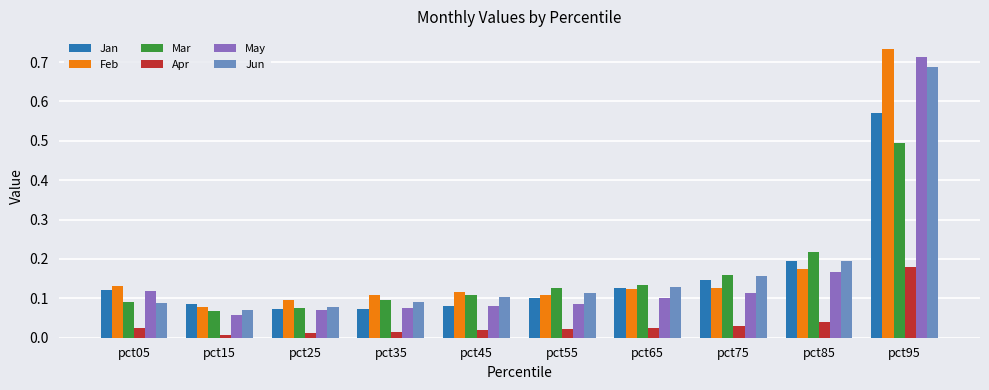

True or false: May has a value of 0.1 at pct75.

True